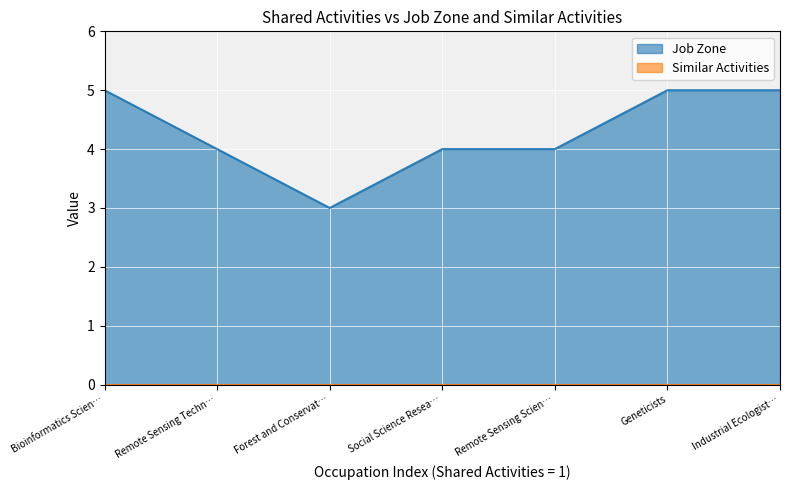

What is the minimum value shown in the chart?

0